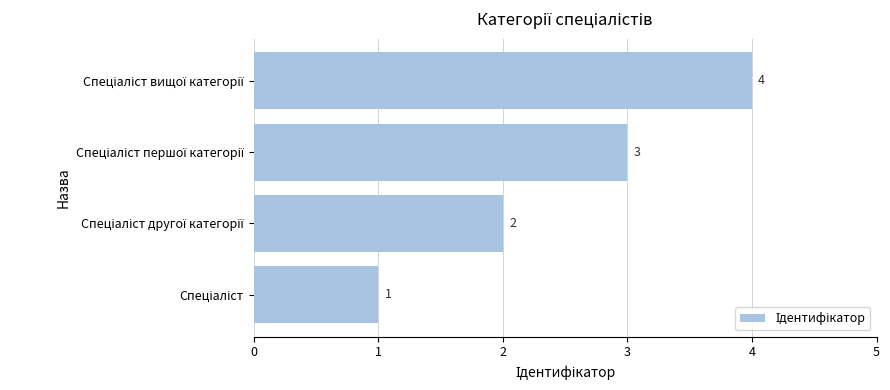

Count the values in the range 2 to 4.

3